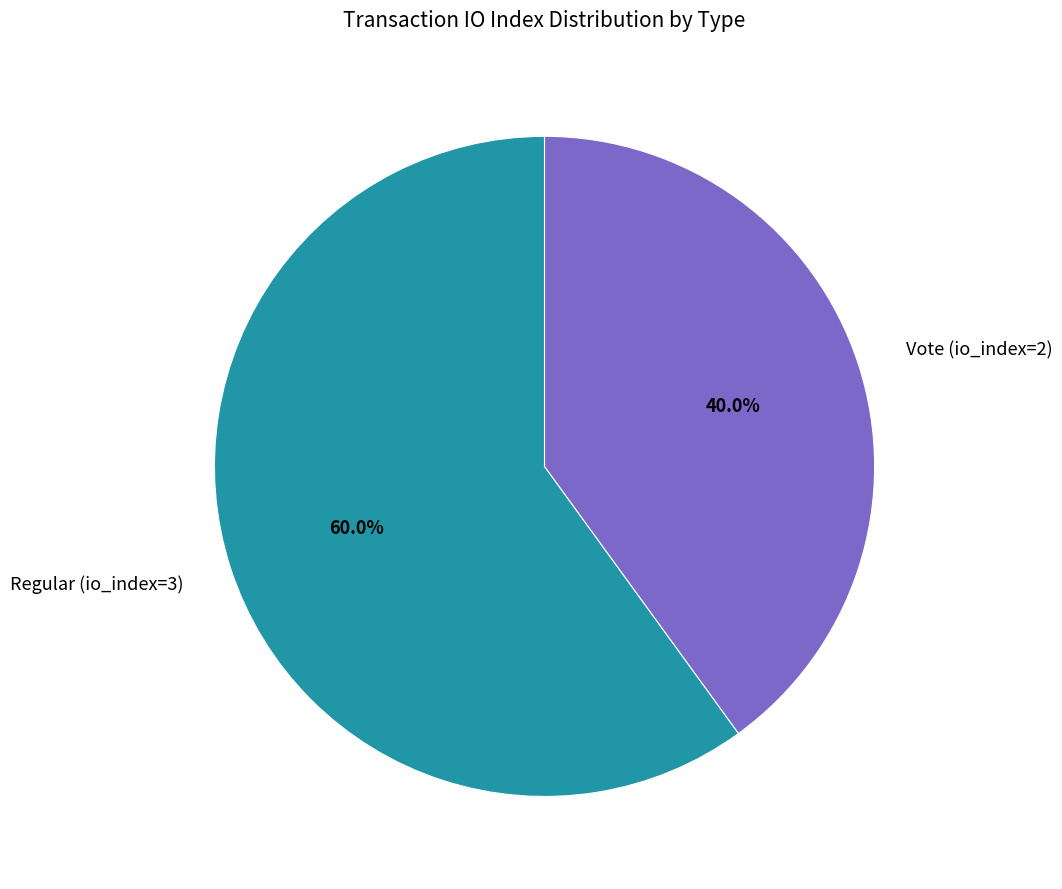

Combined, what portion of the pie is Regular (io_index=3) and Vote (io_index=2)?

100.0%